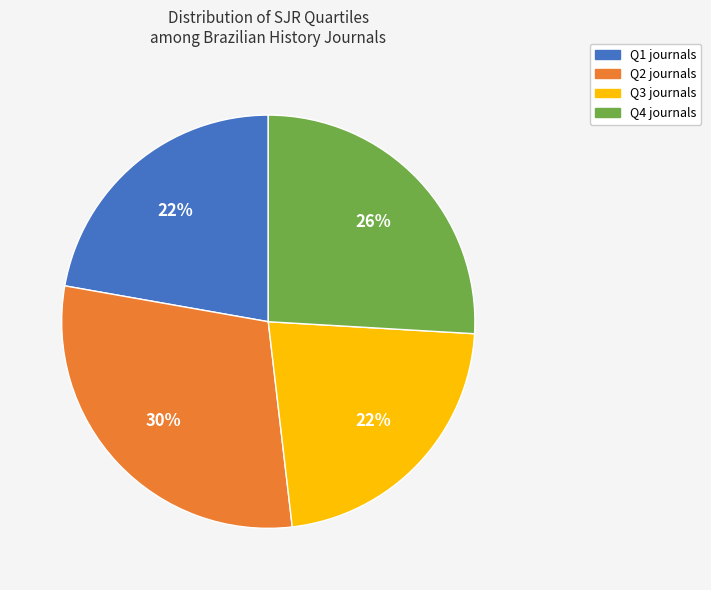

To the nearest percent, what is the combined percentage of Q2 and Q1?

52%